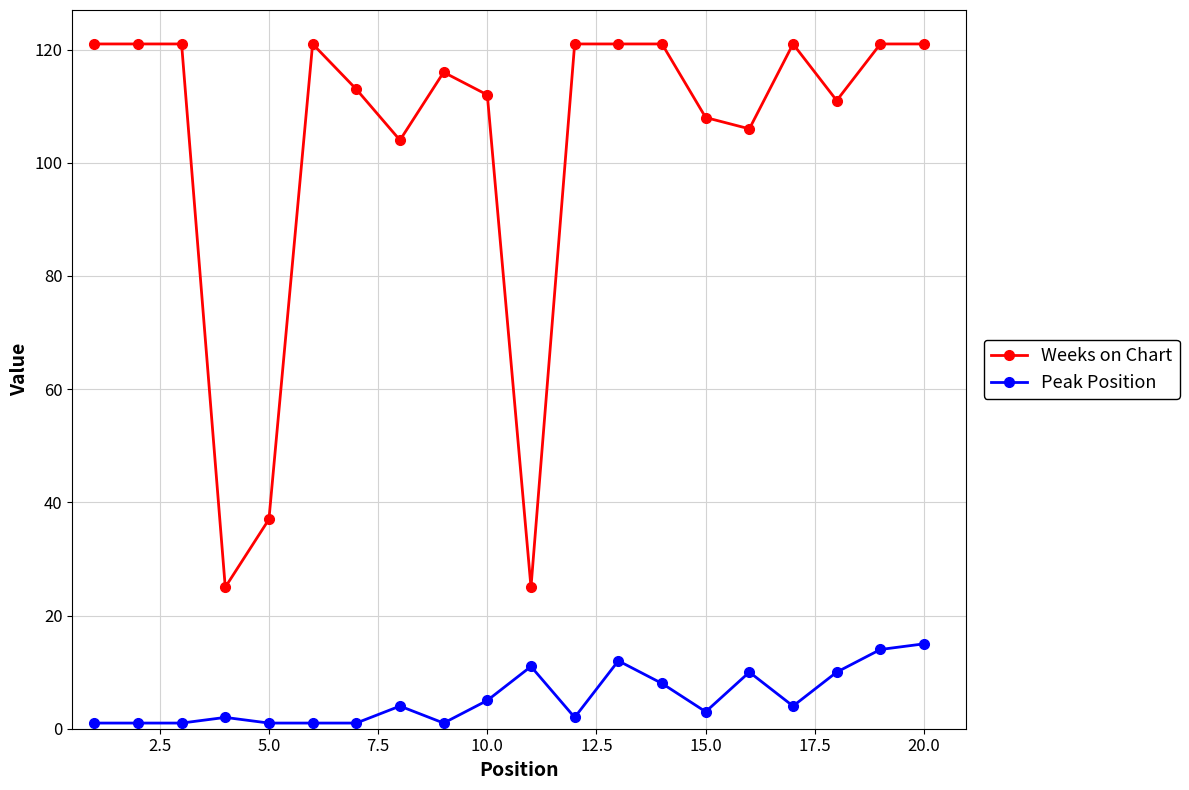

What are all the series names shown in the legend?

Weeks on Chart, Peak Position